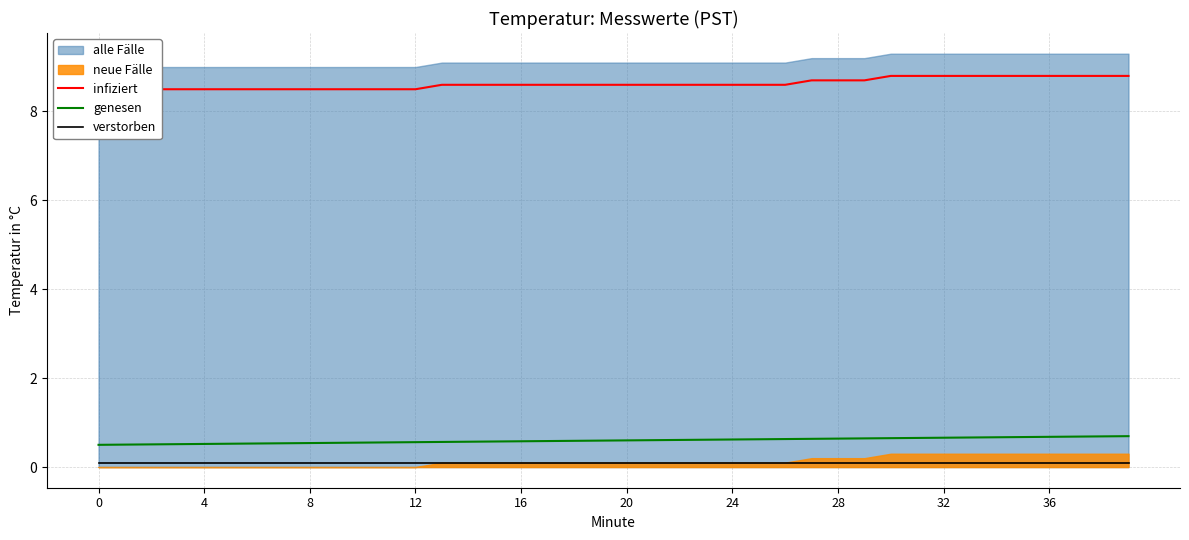

The genesen series shows 0.5 at 4. True or false?

True